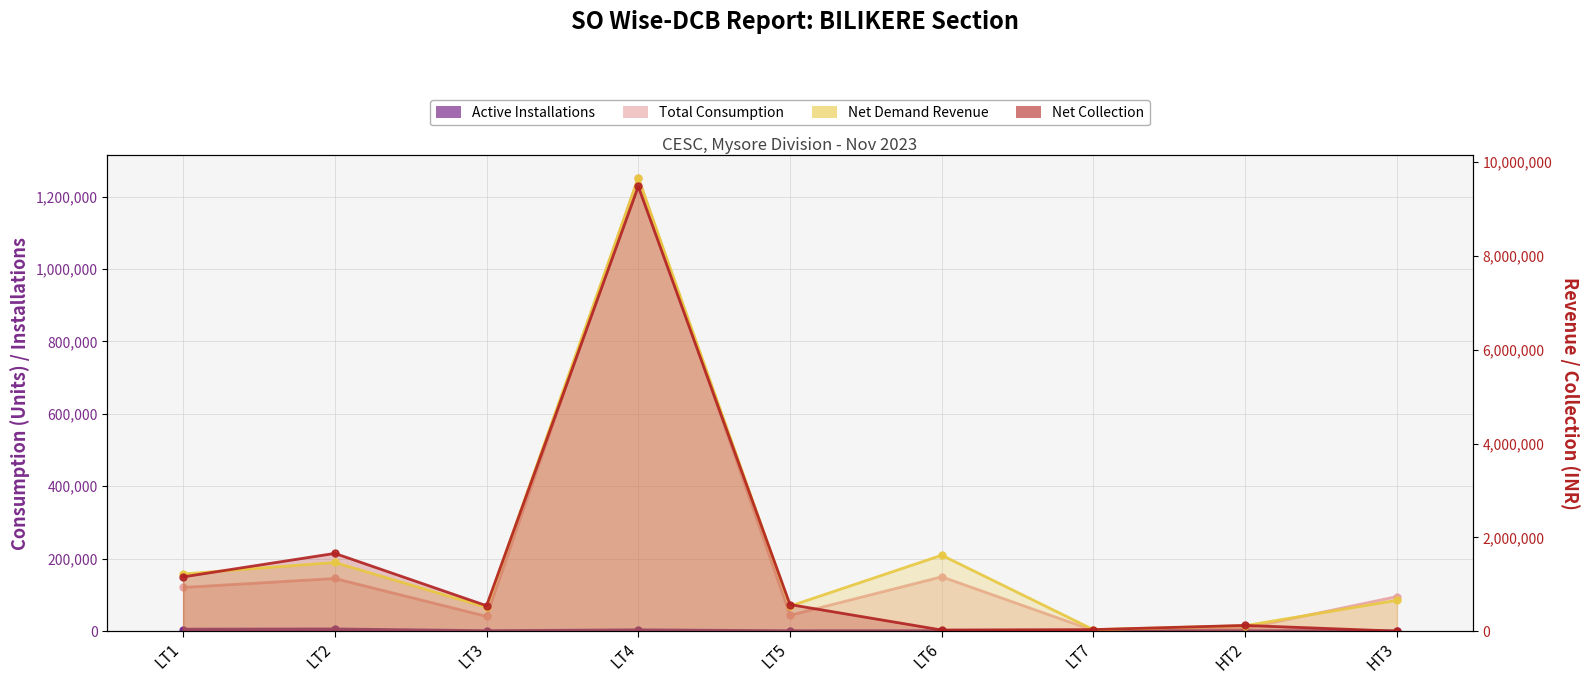

What is the difference between the Net Collection values at LT7 and LT6?

9010.0